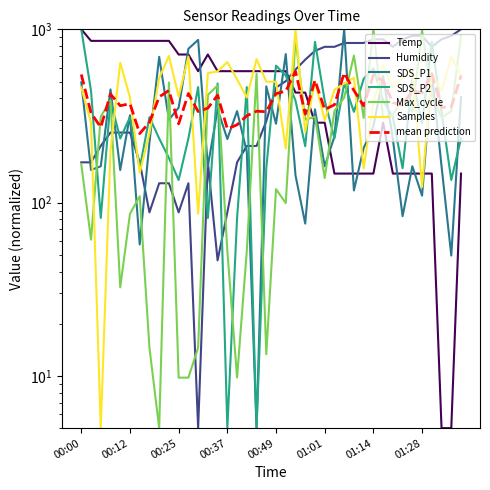

Does the chart display data point markers on the line(s)?

No